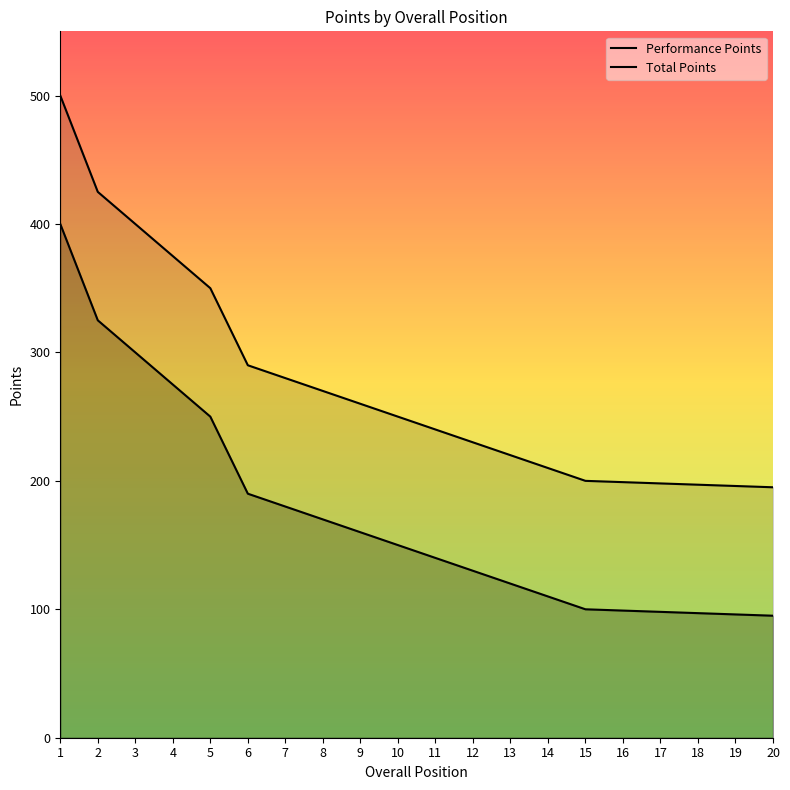

Which series has the widest spread of values?

Performance Points